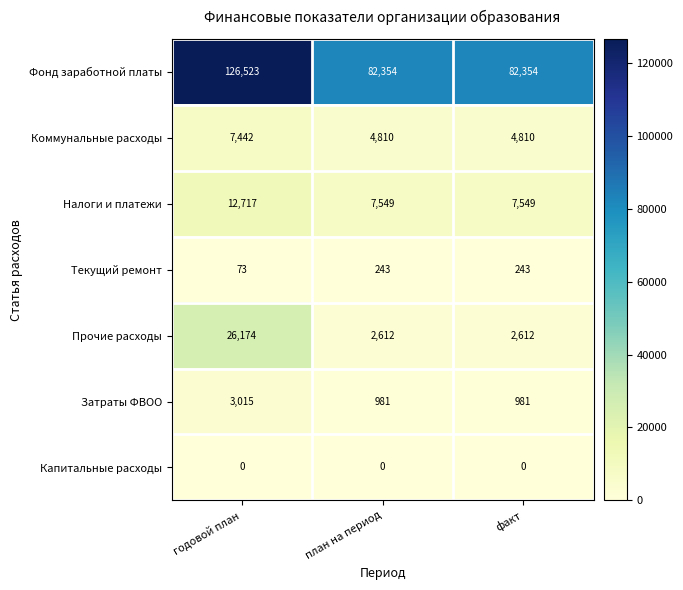

How many Коммунальные расходы values are between 4810 and 7442?

3